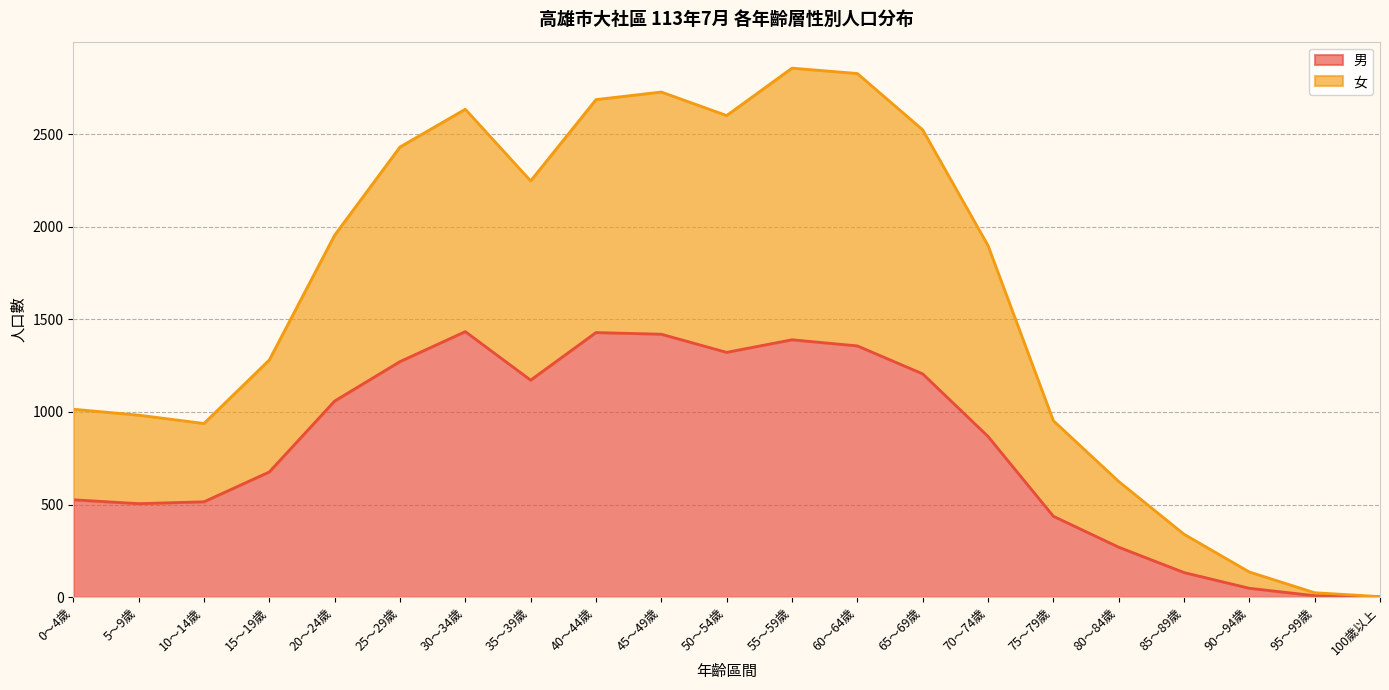

True or false: 女 has a value of 933 at 55～59歲.

False